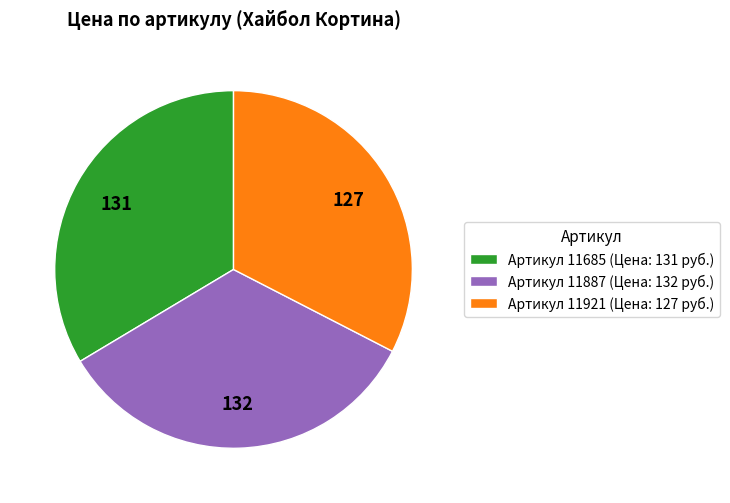

Which category has the smallest portion of the pie?

Артикул 11921 (Цена: 127 руб.)